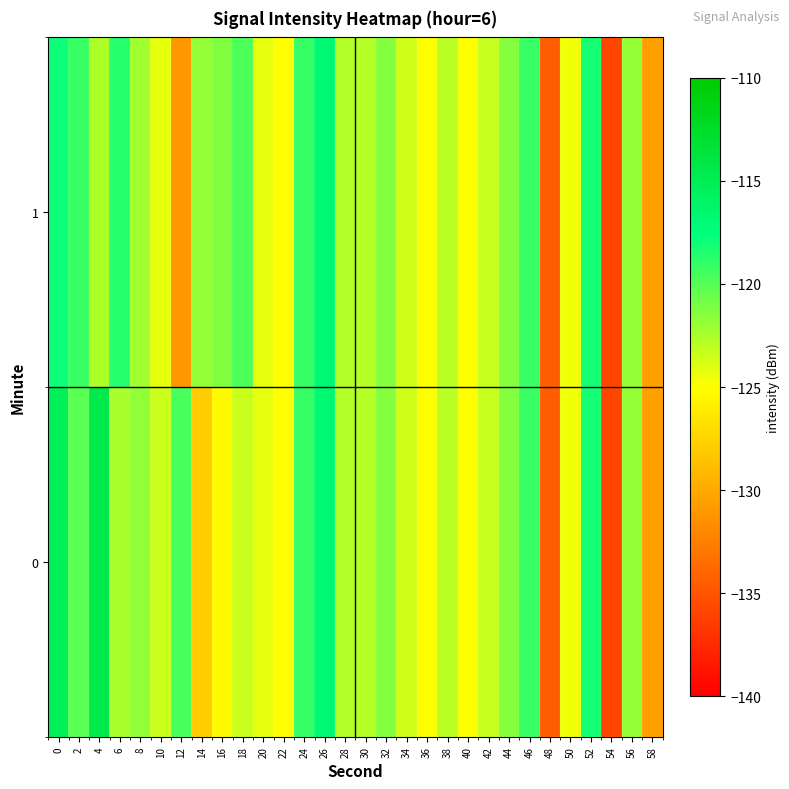

Reading left to right, transcribe all the data shown in this chart.

0: 0=-115.4	2=-120.1	4=-114.6	6=-122.5	8=-121.8	10=-123.5	12=-119.7	14=-127.9	16=-125.3	18=-123.4	20=-124.2	22=-125.1	24=-119.1	26=-116.7	28=-122.7	30=-122.8	32=-121.4	34=-123.5	36=-124.9	38=-122.9	40=-124.9	42=-123.3	44=-121.5	46=-119.2	48=-134.5	50=-124.6	52=-118.1	54=-135.8	56=-121.9	58=-130.6
1: 0=-117.9	2=-119.3	4=-122.6	6=-118.7	8=-122.3	10=-124.2	12=-131.1	14=-122.0	16=-121.3	18=-119.8	20=-124.2	22=-125.1	24=-119.1	26=-116.7	28=-122.7	30=-122.8	32=-121.4	34=-123.5	36=-124.9	38=-122.9	40=-124.9	42=-123.3	44=-121.5	46=-119.2	48=-134.5	50=-124.6	52=-118.1	54=-135.8	56=-121.9	58=-130.6